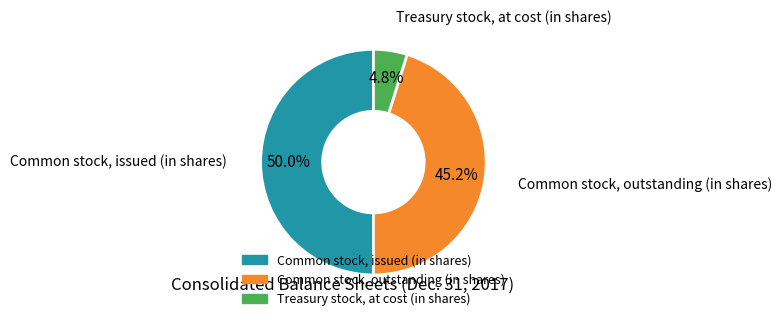

Which slice is the largest?

Common stock, issued (in shares)